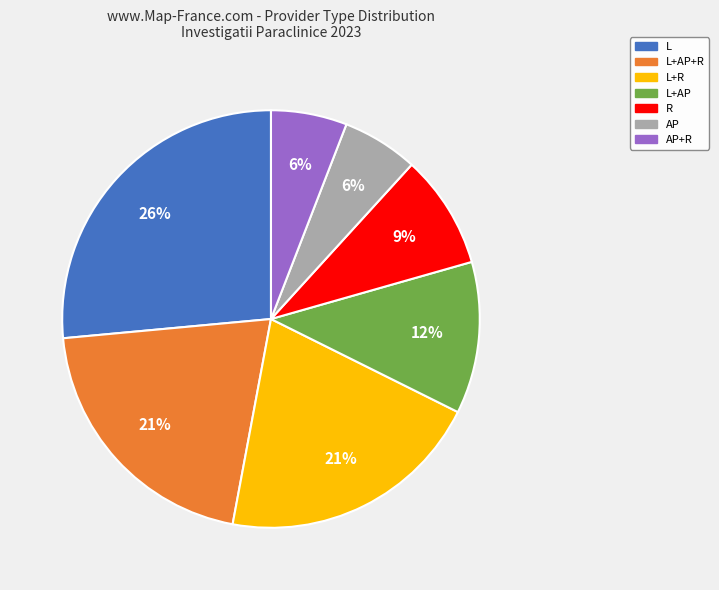

What is the ratio of the value at L+AP to the value at AP+R?

2.0